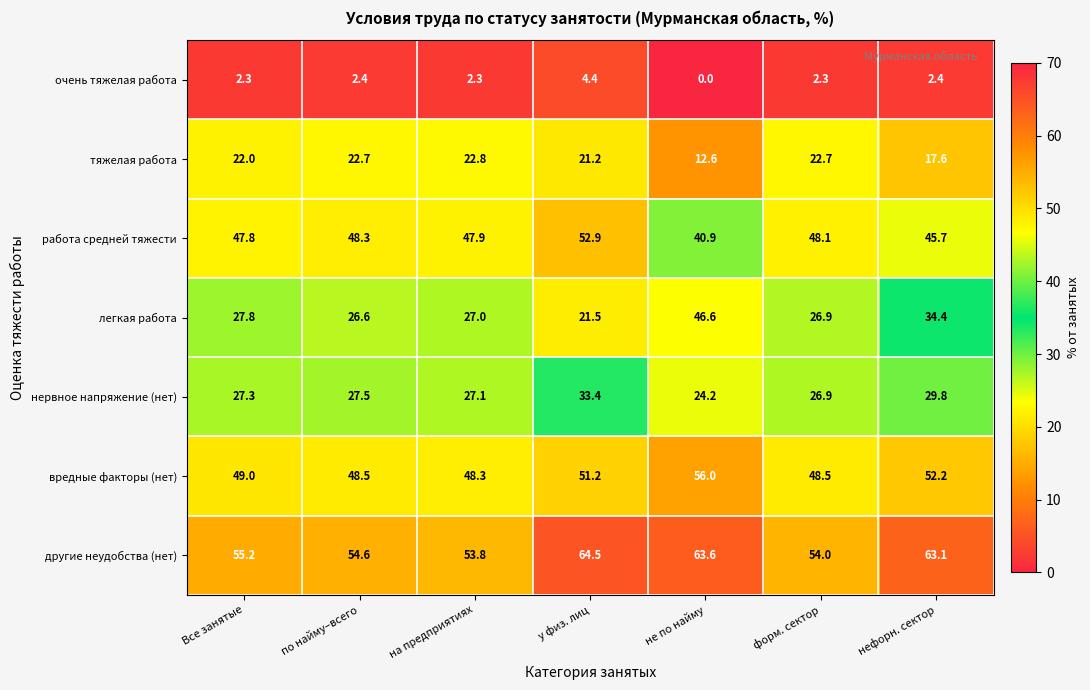

Which series changed the most between Все занятые and не по найму?

легкая работа